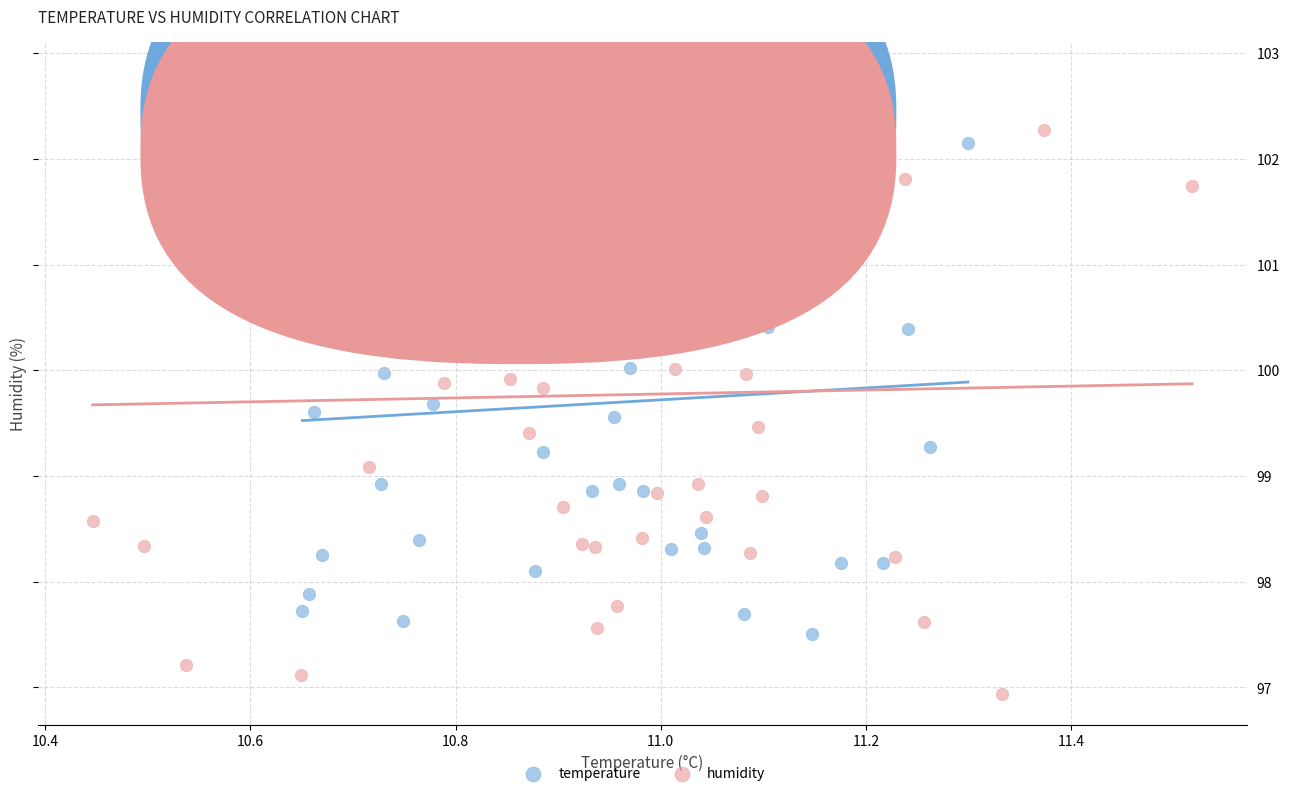

Which series reaches the maximum Y coordinate?

humidity